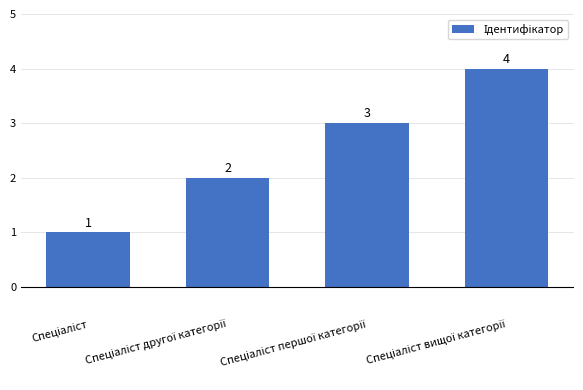

How many categories are shown in the chart?

4